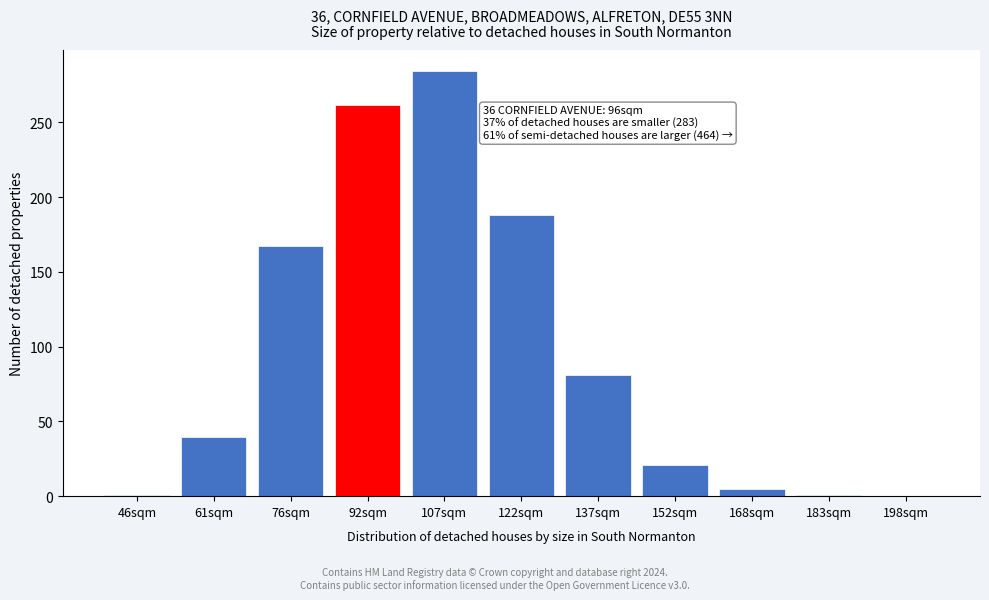

At which category does the chart reach its peak across all series?

107sqm